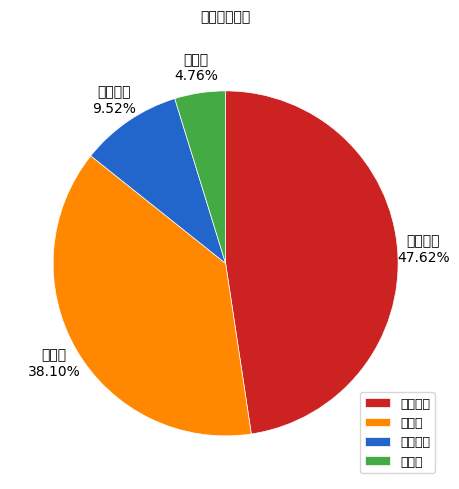

To the nearest percent, what is the difference between the 生物医药 and 中医药 slice percentages?

5%